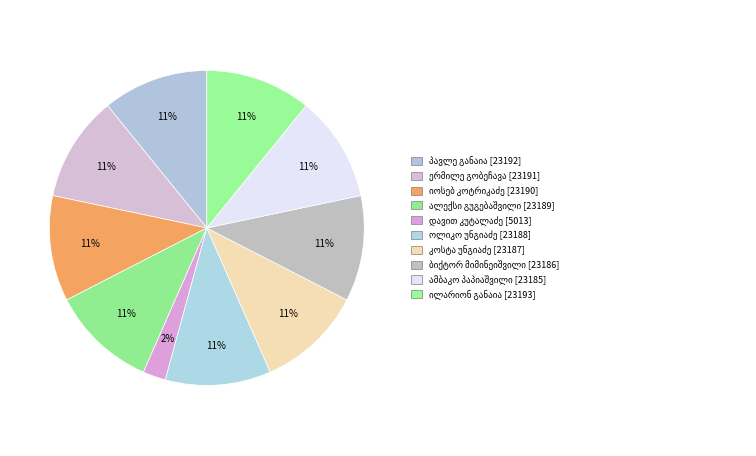

Which category has the smallest portion of the pie?

დავით კუტალაძე